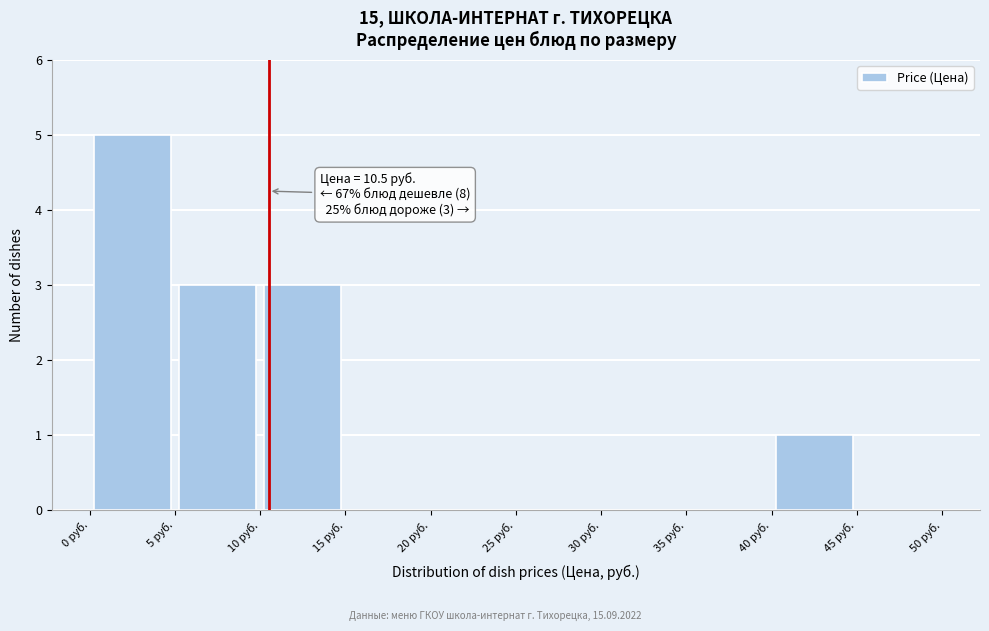

Over which range of the x-axis is the bar tallest?

0 to 5